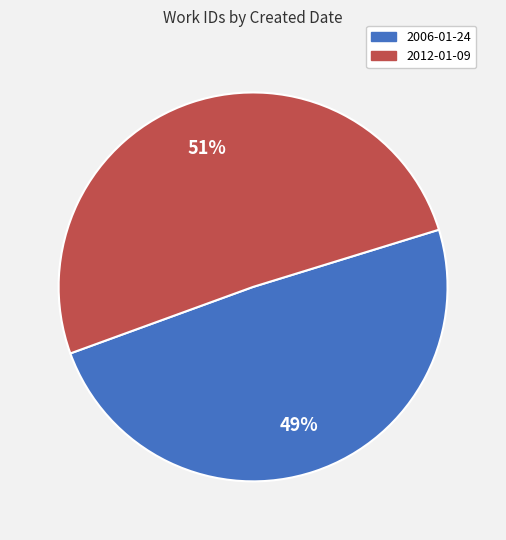

Do 2012-01-09 and 2006-01-24 together represent more than half of the pie?

Yes